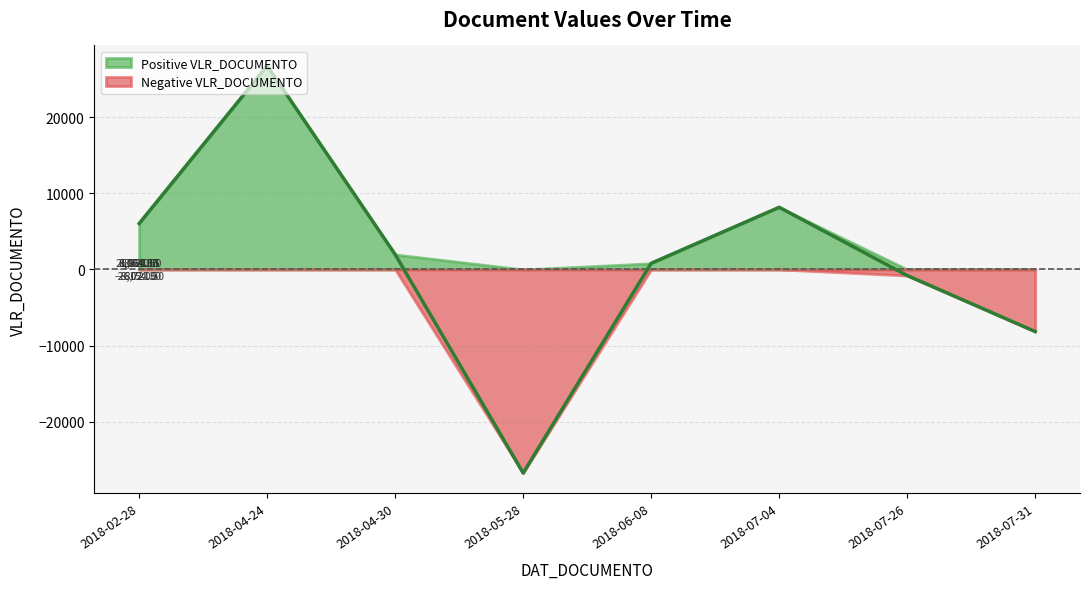

True or false: Positive VLR_DOCUMENTO and Negative VLR_DOCUMENTO cross at least once.

False